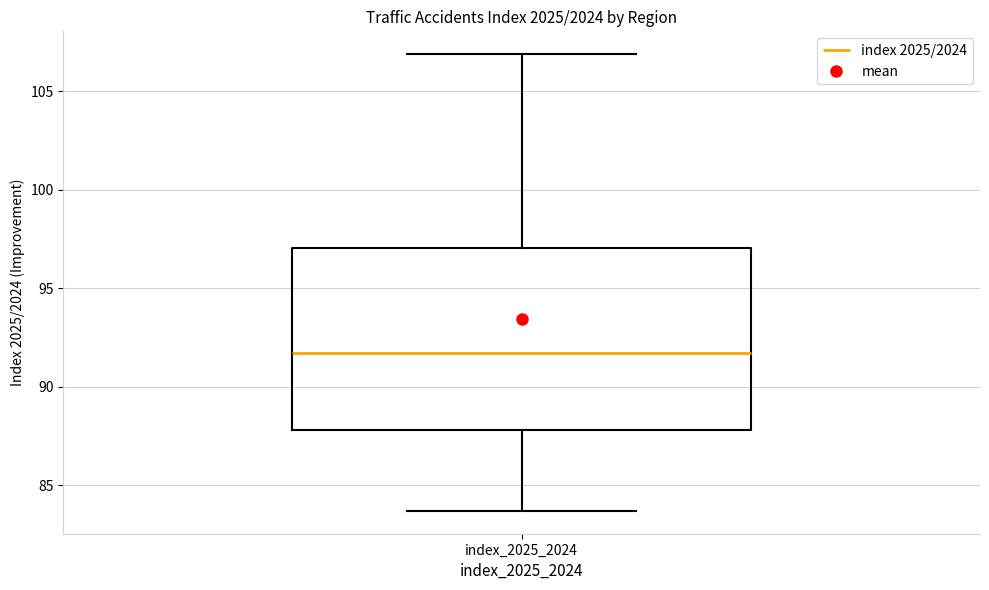

Read this box plot against the y-axis: the position of the median line, the range covered by the box, and the ends of both whiskers. The values are not printed on the chart, so give them approximately, as read against the axis.

median 91.5, box 88.0 to 97.0, whiskers 83.5 to 107.0